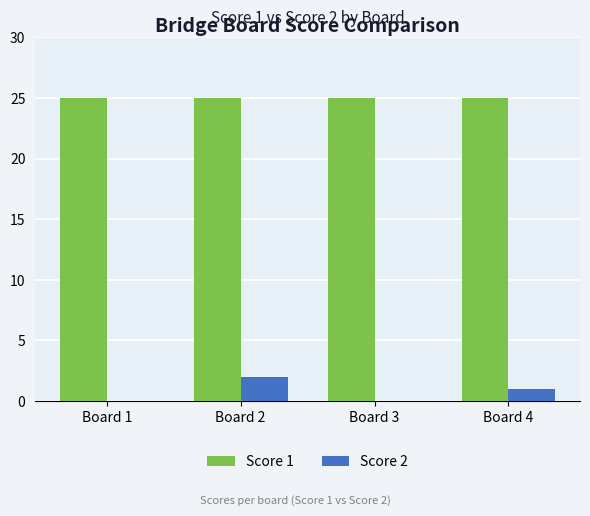

Reading left to right, list all the values displayed in this chart.

Score 1: 25	25	25	25
Score 2: 0	2	0	1